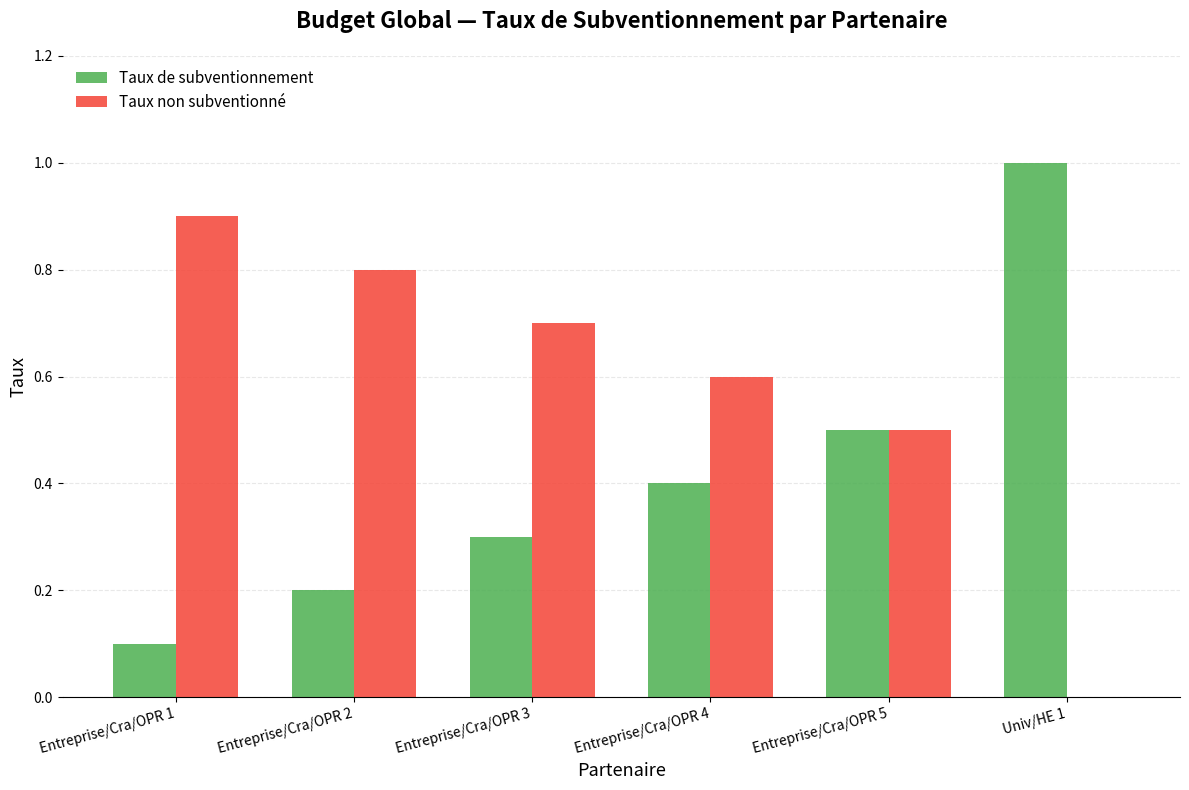

What are all the series names shown in the legend?

Taux de subventionnement, Taux non subventionné